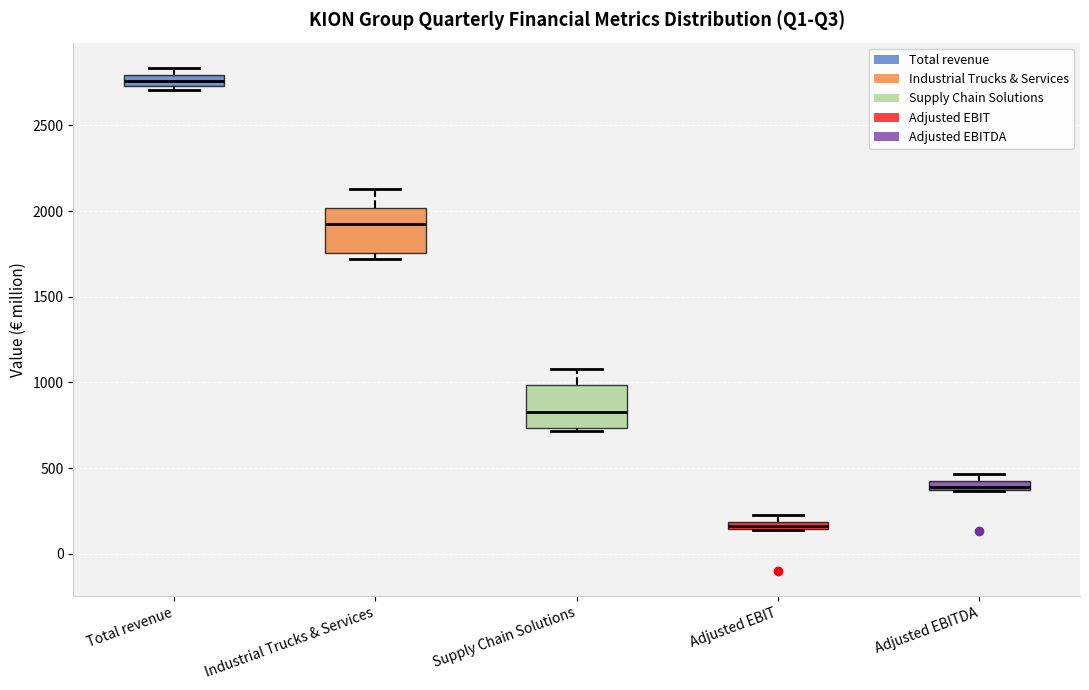

Where is the upper edge of the box for Adjusted EBIT on the y-axis? The values are not printed on the chart, so give them approximately, as read against the axis.

200